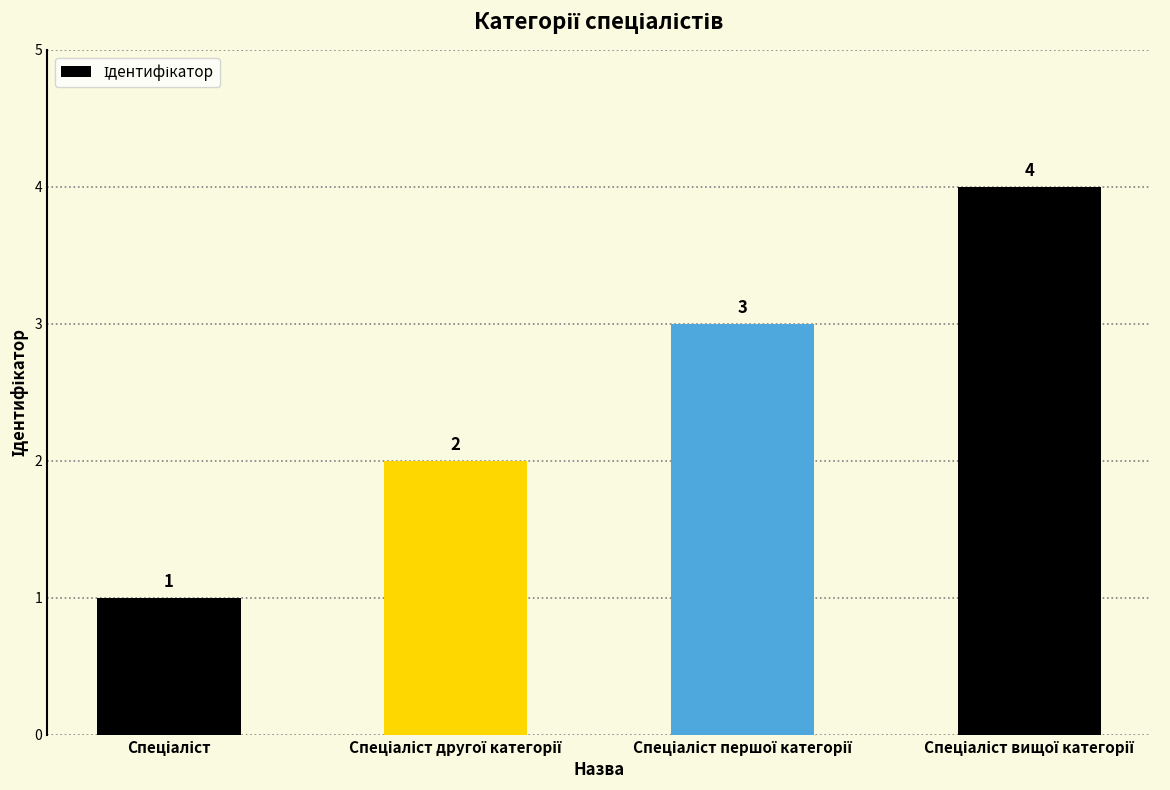

How many data points does each series have?

4